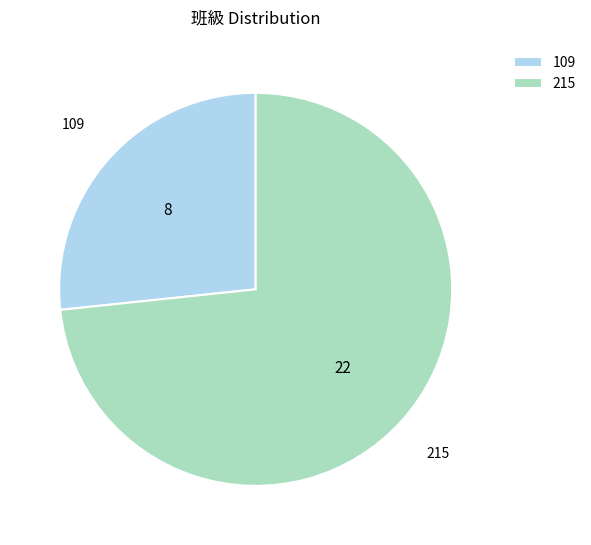

Is the sum of 109 and 215 greater than half?

Yes